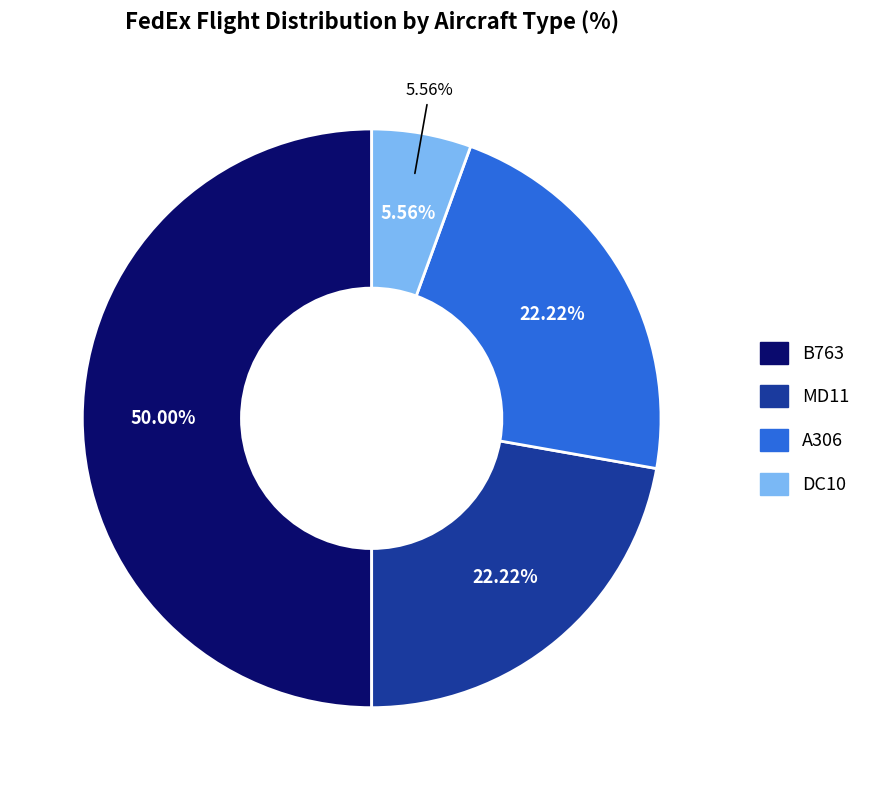

Does B763 account for over 50% of the chart?

No